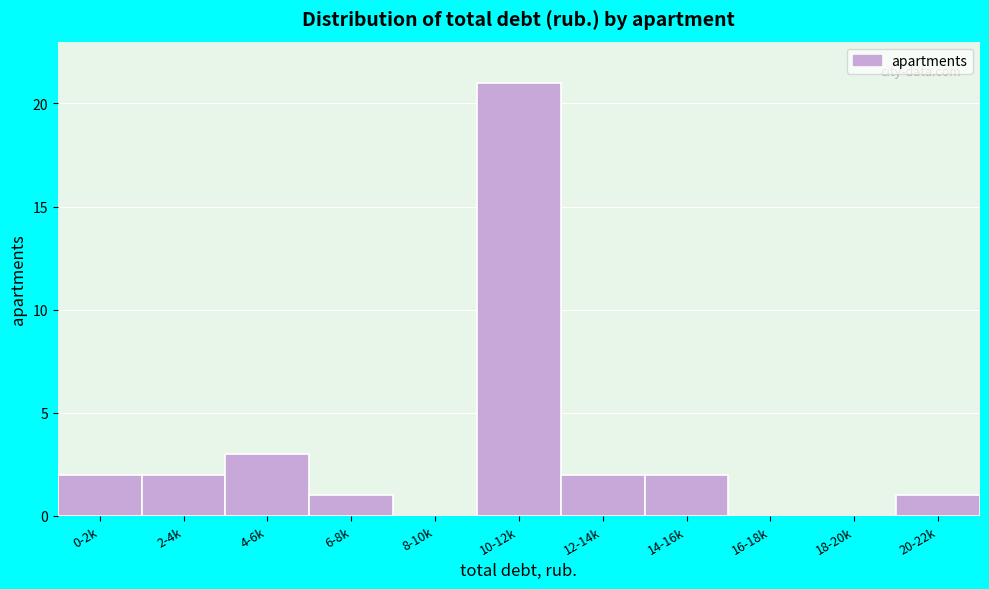

Reading left to right, extract all data points from this chart.

0-2k=2	2-4k=2	4-6k=3	6-8k=1	8-10k=0	10-12k=21	12-14k=2	14-16k=2	16-18k=0	18-20k=0	20-22k=1